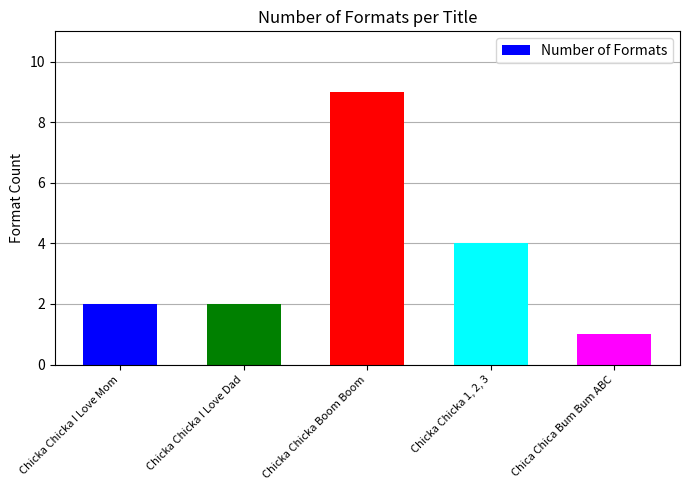

Is it true that the value at Chicka Chicka I Love Dad is 1?

False